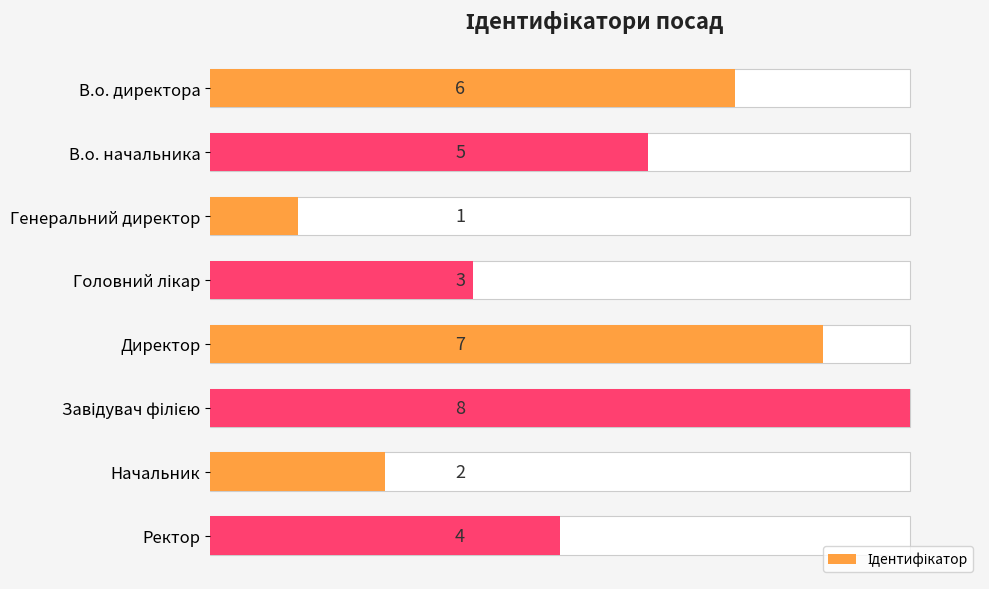

What is the value of the 2nd bar from the left?

5